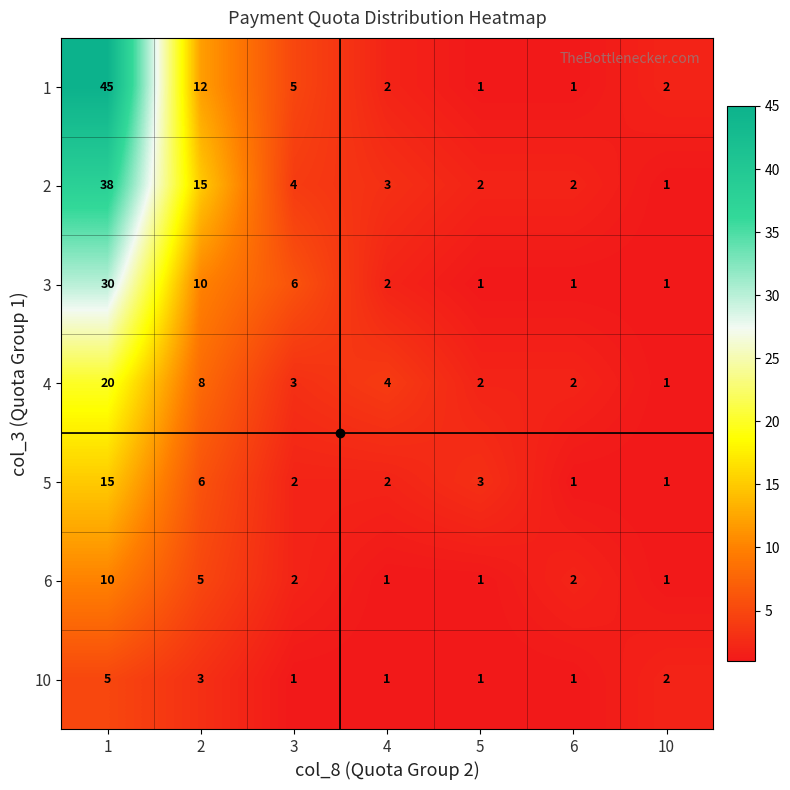

How many data points in 10 are above 1?

3